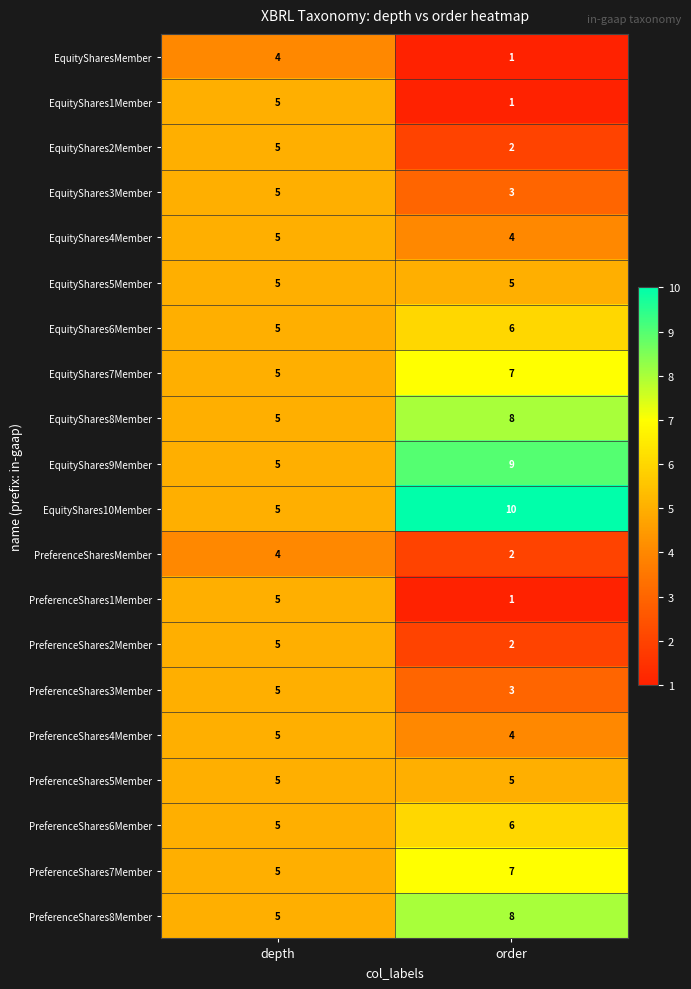

What is the maximum value shown in the chart?

10